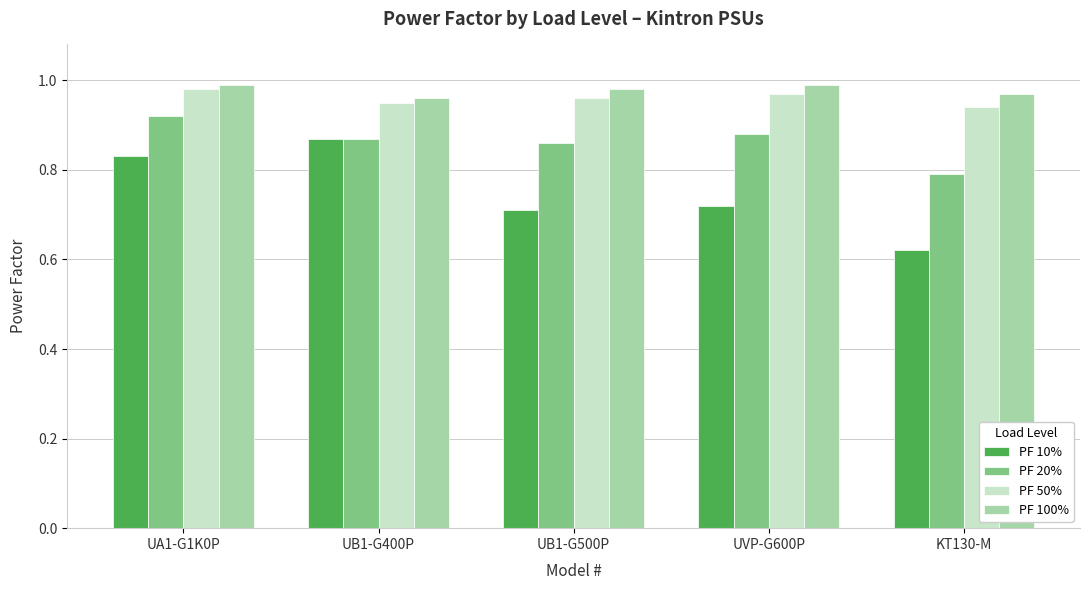

The PF 50% series shows 1.0 at UVP-G600P. True or false?

True